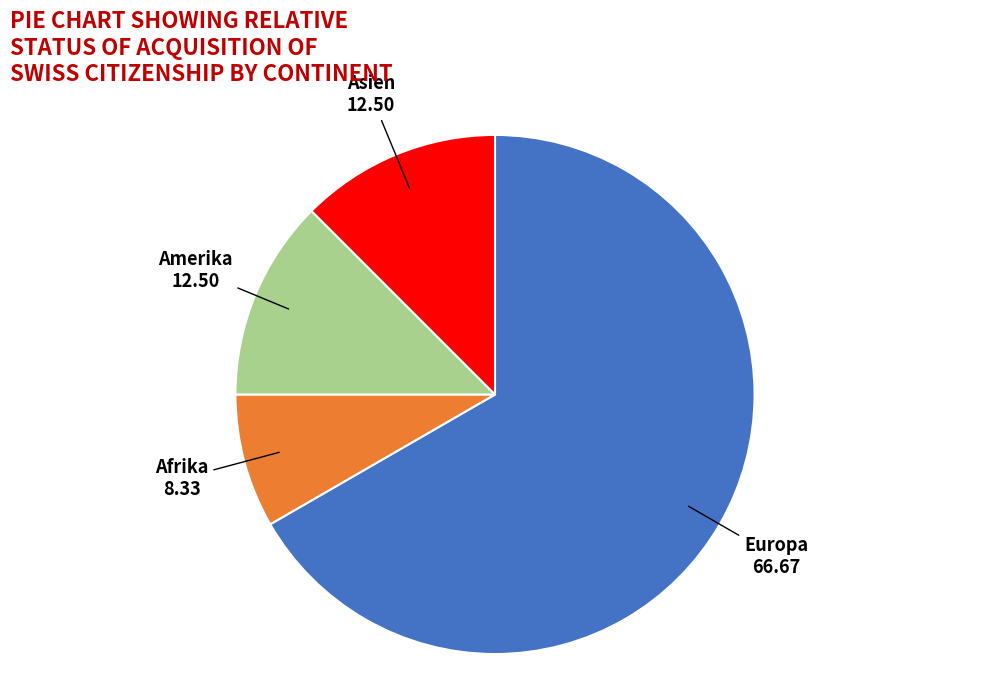

Is there a majority slice in this chart?

Yes